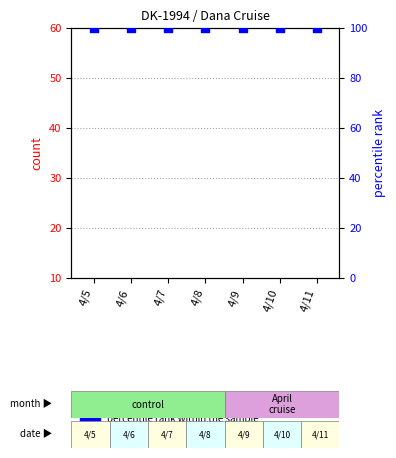

At how many categories does at least one series exceed 53?

7